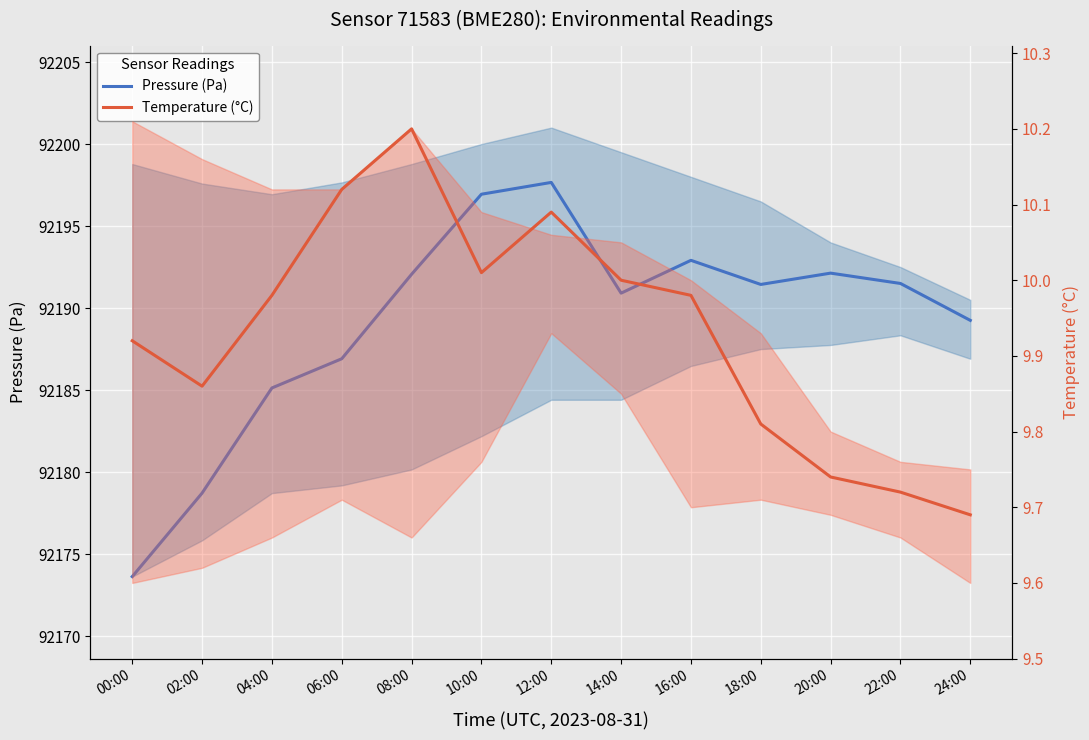

What is the label of the 7th point from the left?

12:00